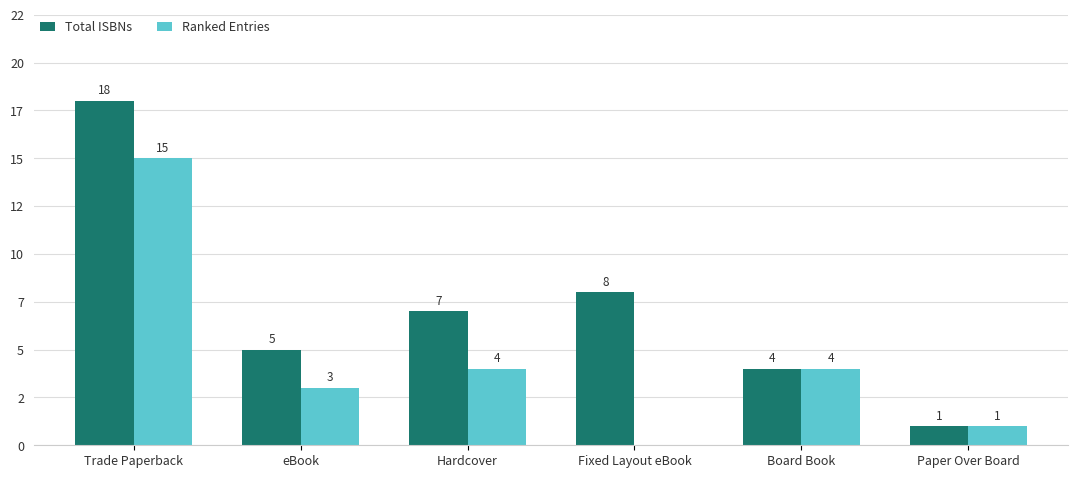

Is it true that Ranked Entries equals 1 at Paper Over Board?

True